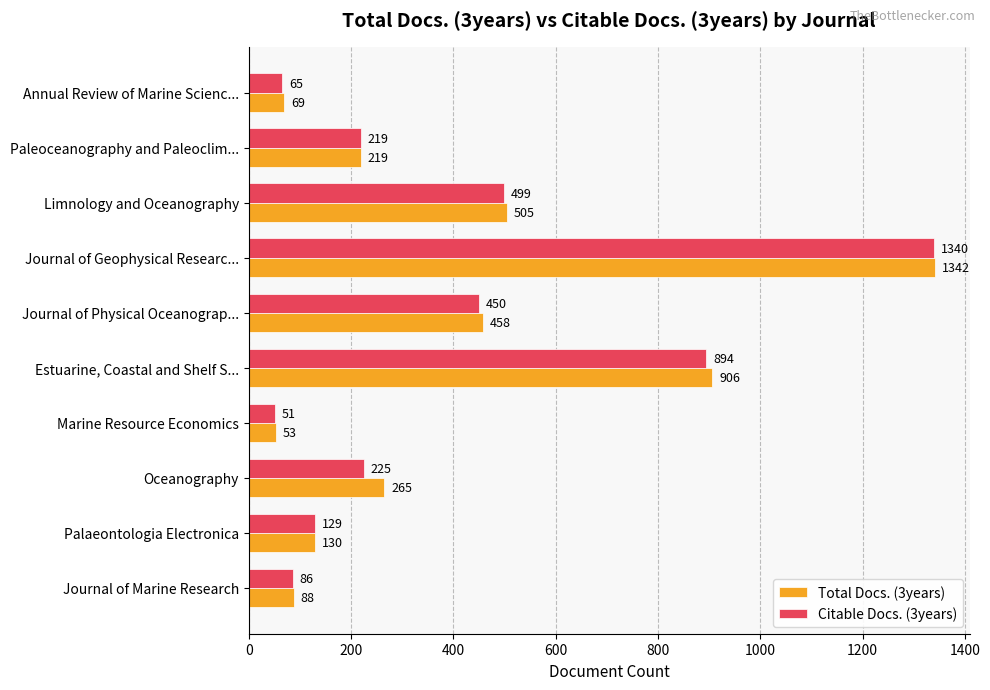

The value of Citable Docs. (3years) at Oceanography is 225. True or false?

True